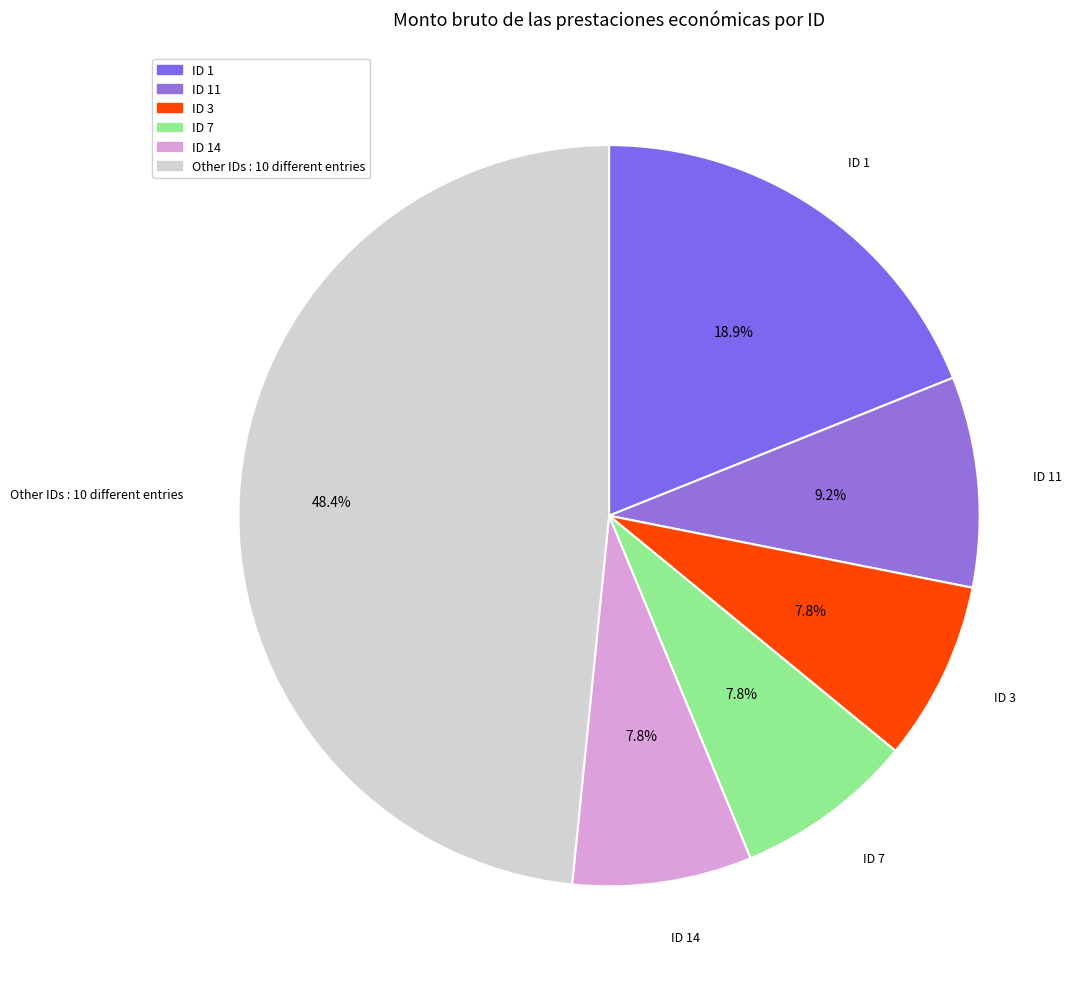

Does any single category account for the majority?

No